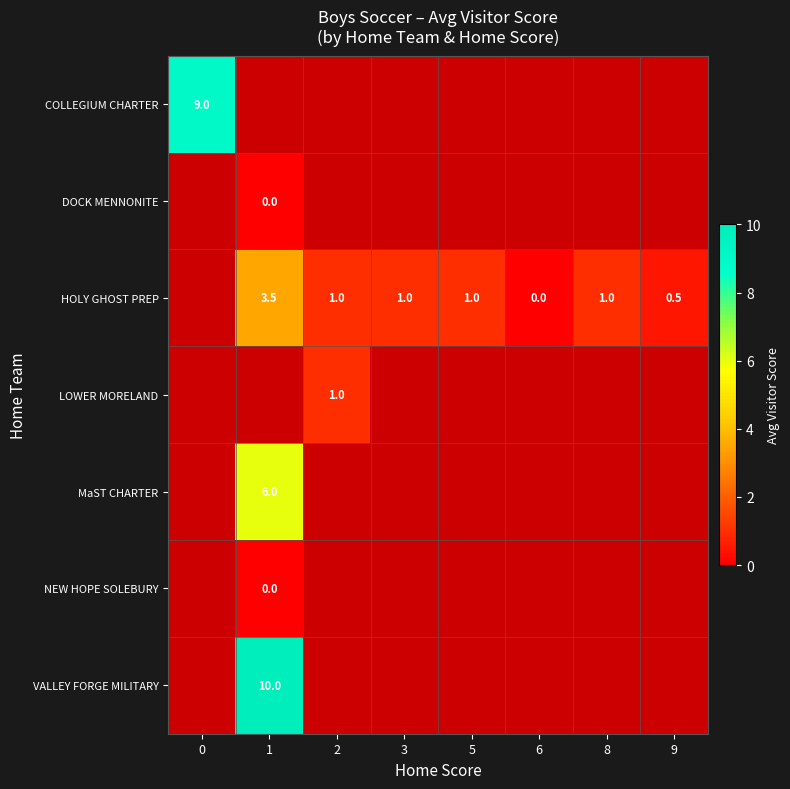

Count the number of data series in this chart.

7